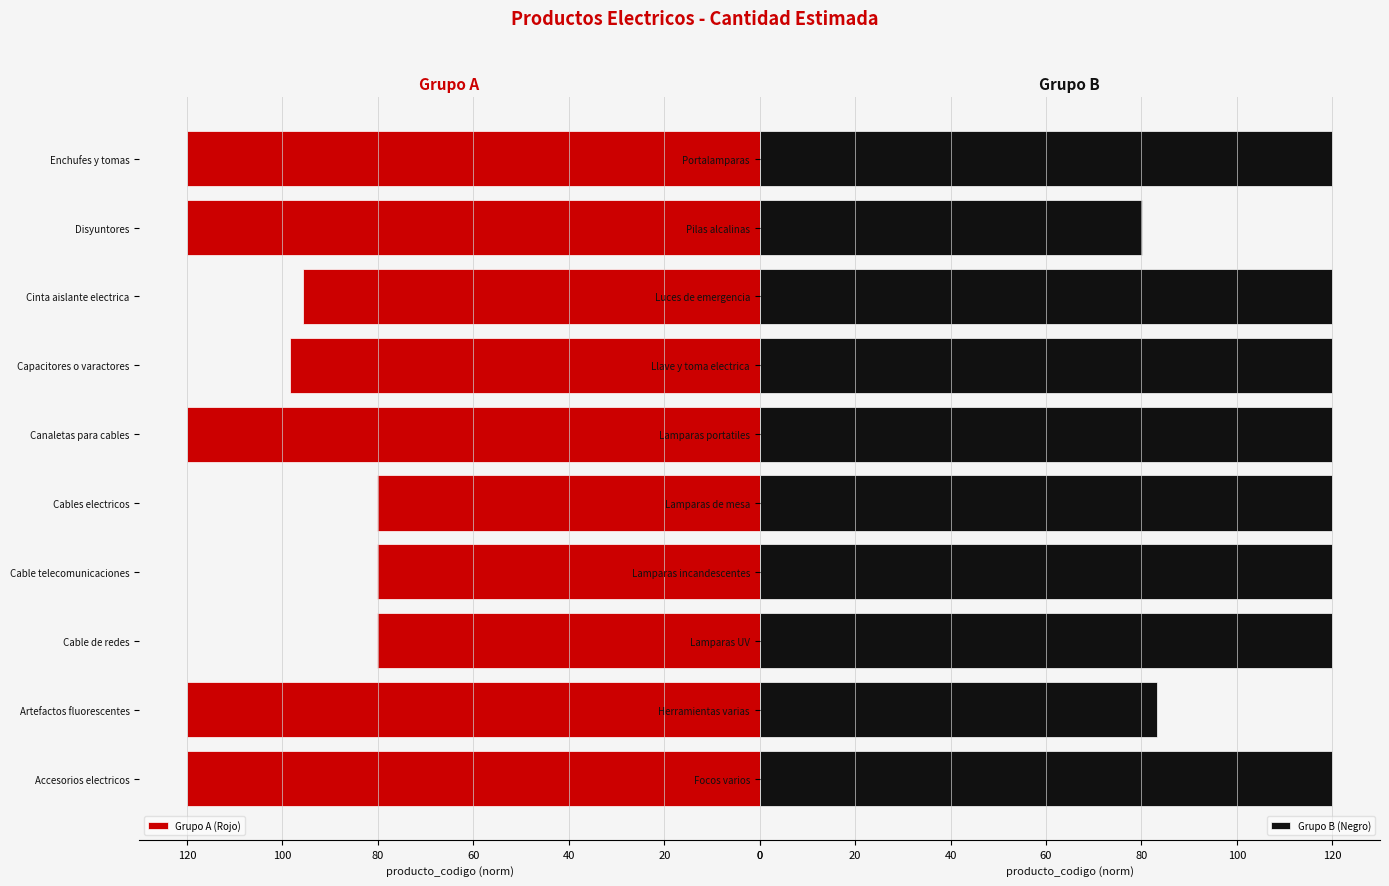

At how many categories does at least one series exceed 112?

10